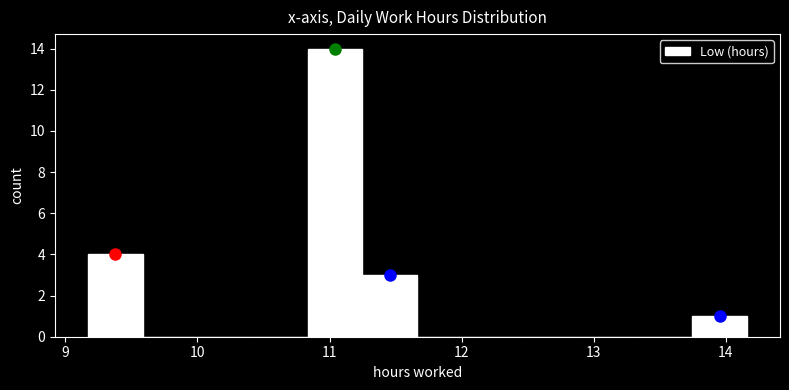

Reading left to right, list every bar in this chart as the range it spans on the x-axis followed by its height. Neither the bar edges nor the heights are printed on the chart, so give them approximately, as read against the axes.

9.2 to 9.6: 4
9.6 to 10.0: 0
10.0 to 10.4: 0
10.4 to 10.8: 0
10.8 to 11.2: 14
11.2 to 11.7: 3
11.7 to 12.1: 0
12.1 to 12.5: 0
12.5 to 12.9: 0
12.9 to 13.3: 0
13.3 to 13.7: 0
13.7 to 14.2: 1